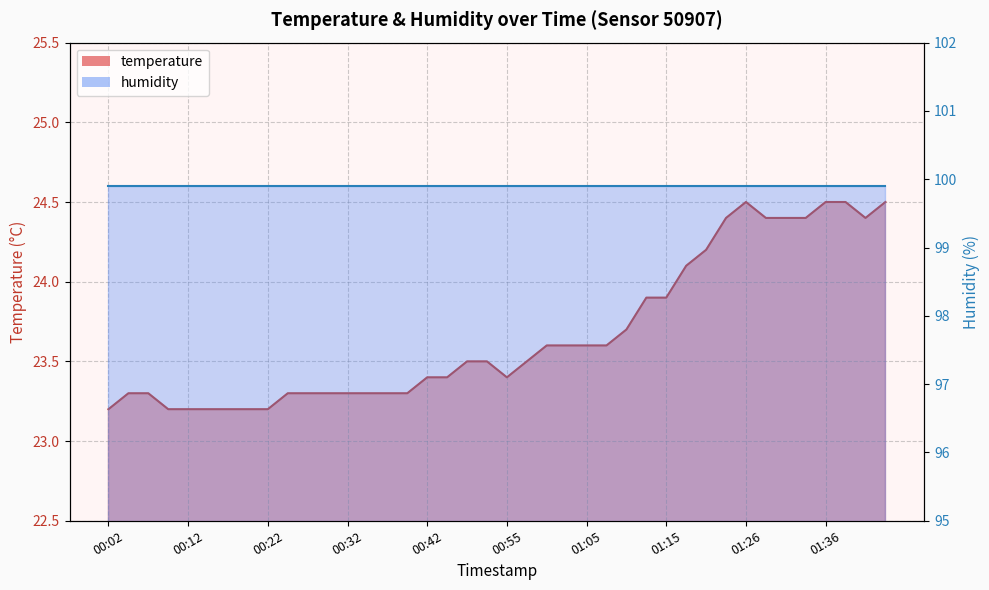

List the labels in order of value, smallest first.

00:02, 00:09, 00:12, 00:14, 00:17, 00:19, 00:22, 00:04, 00:07, 00:24, 00:27, 00:29, 00:32, 00:34, 00:37, 00:39, 00:42, 00:47, 00:55, 00:50, 00:52, 00:57, 01:00, 01:02, 01:05, 01:08, 01:10, 01:13, 01:15, 01:18, 01:21, 01:23, 01:28, 01:31, 01:33, 01:41, 01:26, 01:36, 01:38, 01:43